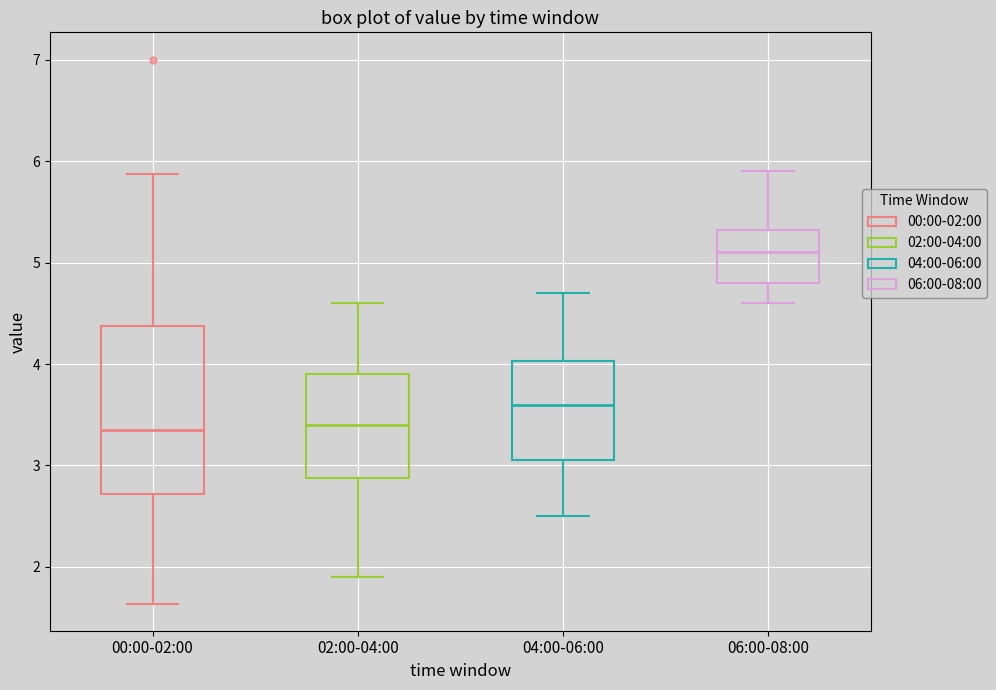

Where does the lower whisker of the box for 00:00-02:00 end on the y-axis? The values are not printed on the chart, so give them approximately, as read against the axis.

1.6